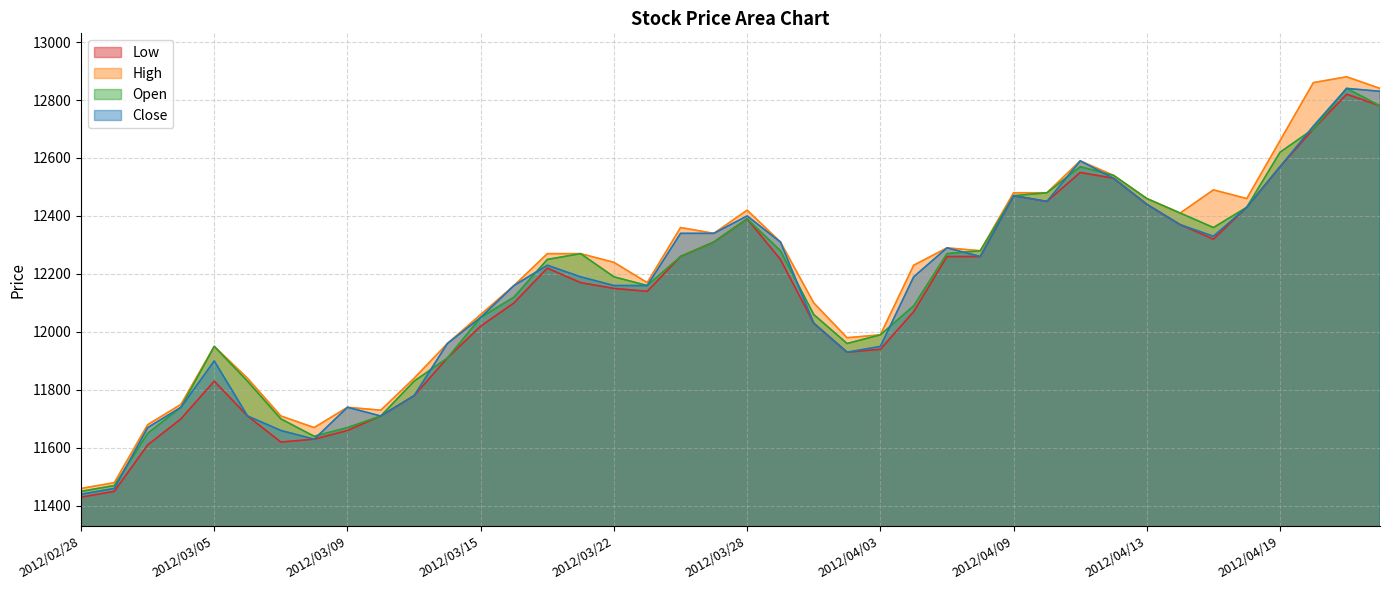

What is the difference between the highest and lowest values at 2012/03/16?

60